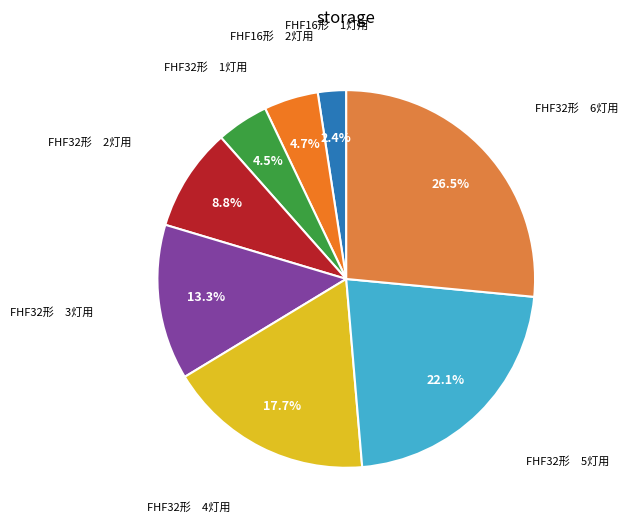

Count the number of slices in the pie.

8